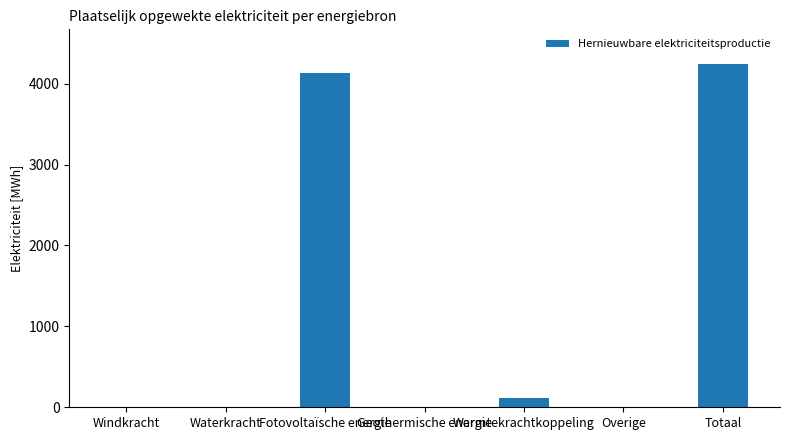

True or false: the data shows -1970.3 at Waterkracht.

False